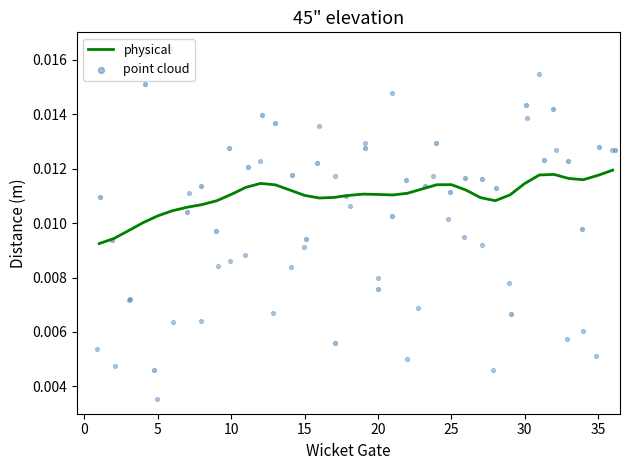

Which series reaches the maximum Y coordinate?

point cloud